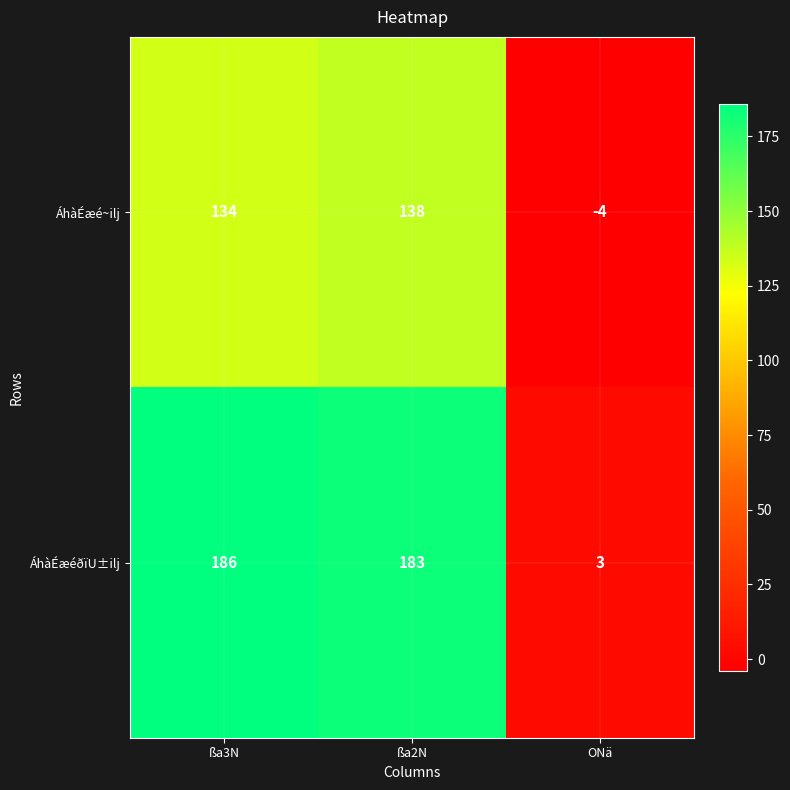

Reading left to right, extract all data points from this chart.

ÁhàÉæé~ilj: ßa3N=134	ßa2N=138	ONä=-4
ÁhàÉæéðïU±ilj: ßa3N=186	ßa2N=183	ONä=3